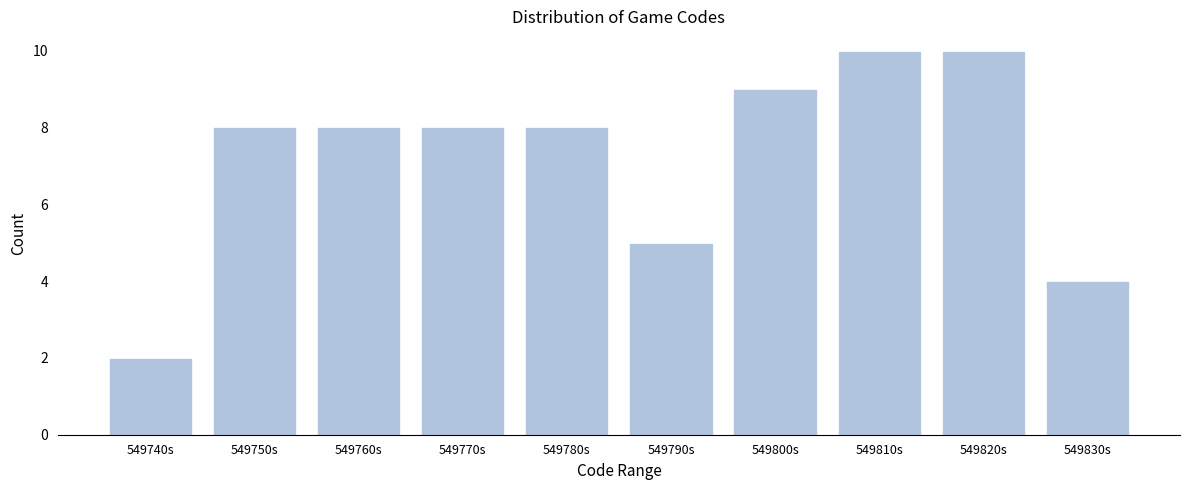

Reading right to left, what are all the values shown in this chart?

549830s=4	549820s=10	549810s=10	549800s=9	549790s=5	549780s=8	549770s=8	549760s=8	549750s=8	549740s=2